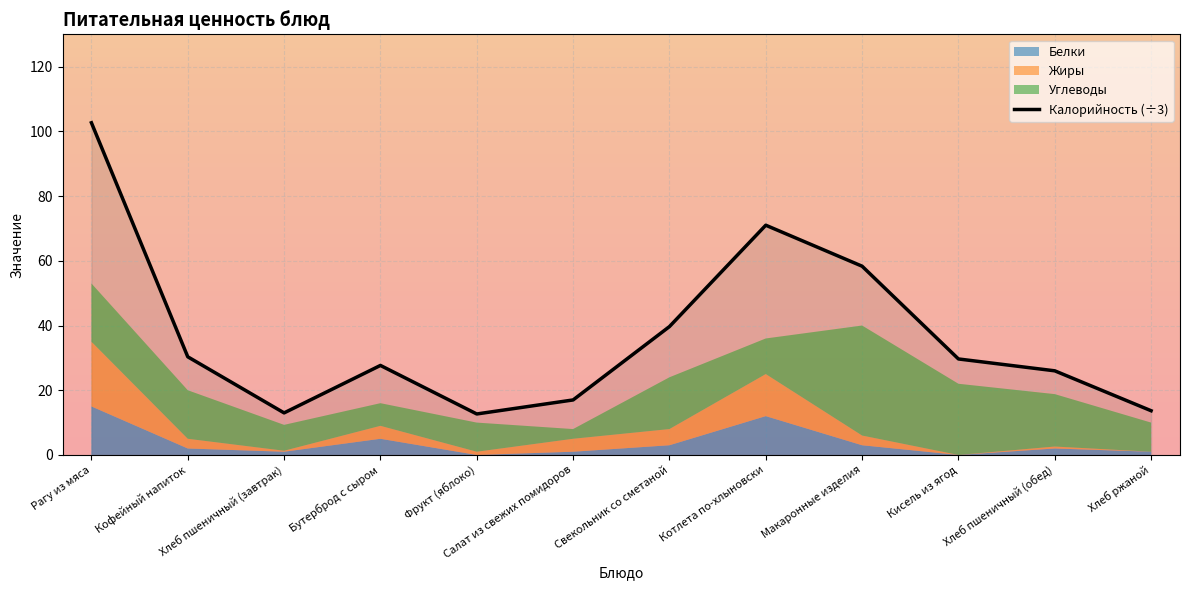

What is the difference between the values at Макаронные изделия and Котлета по-хлыновски?

12.7